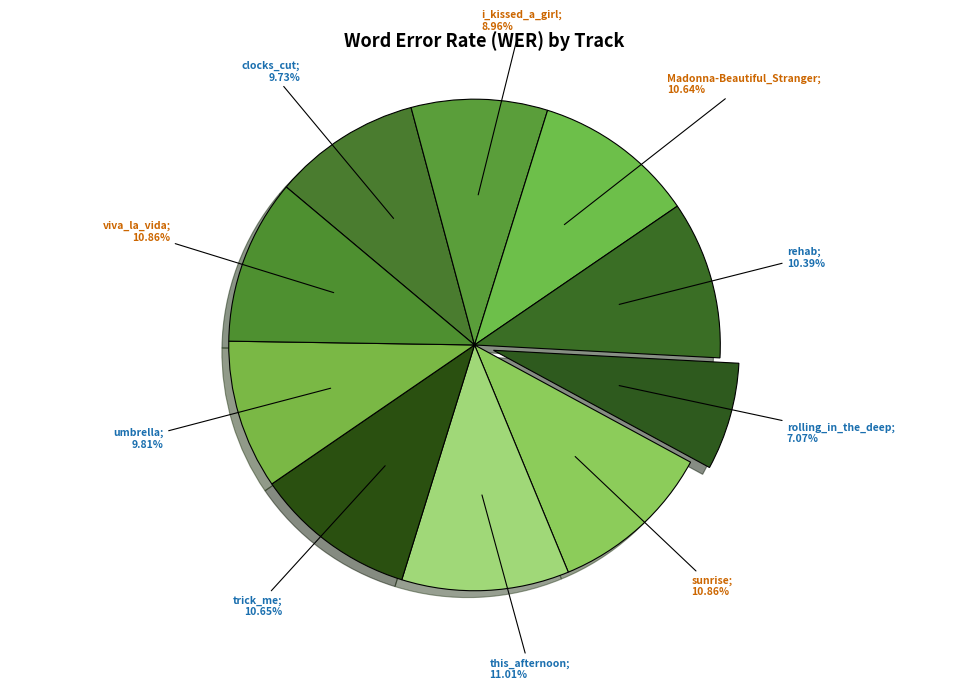

Count the number of slices in the pie.

10